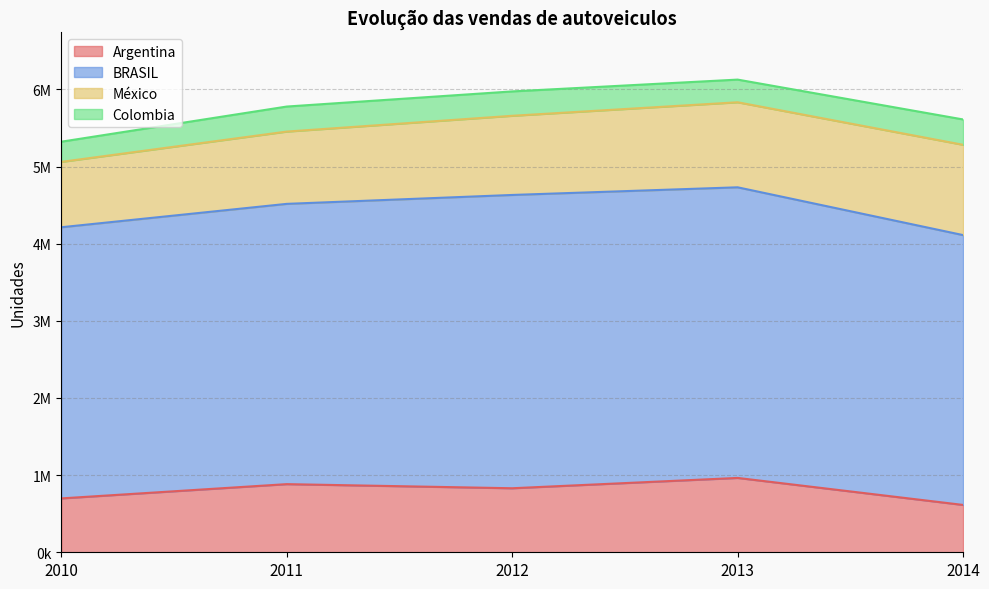

Count the México values in the range 937093 to 1102437.

3